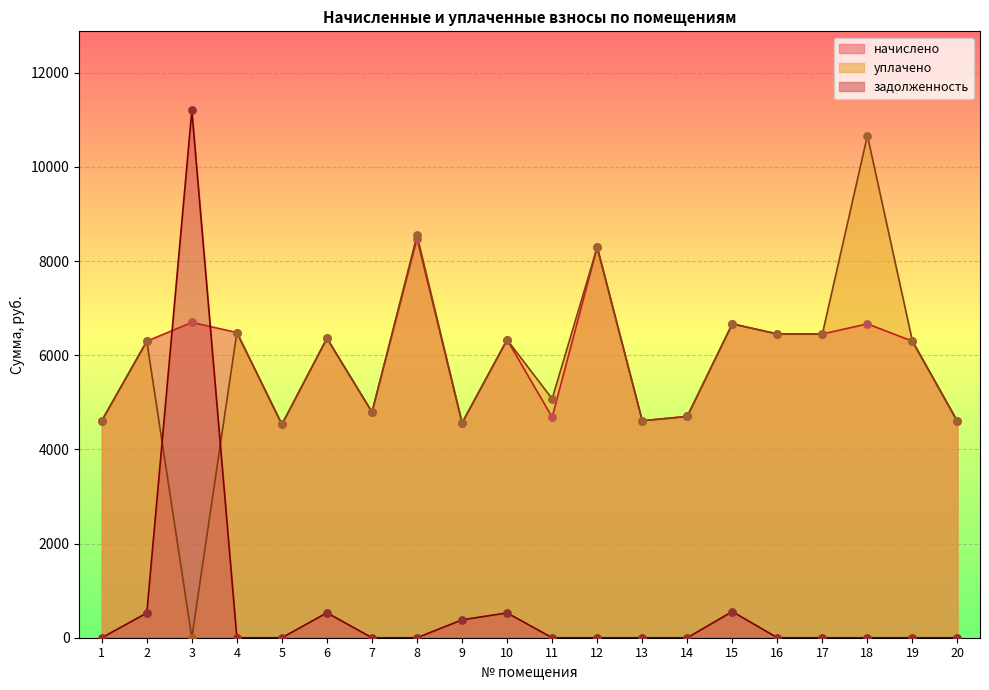

At how many categories does at least one series exceed 2074?

20